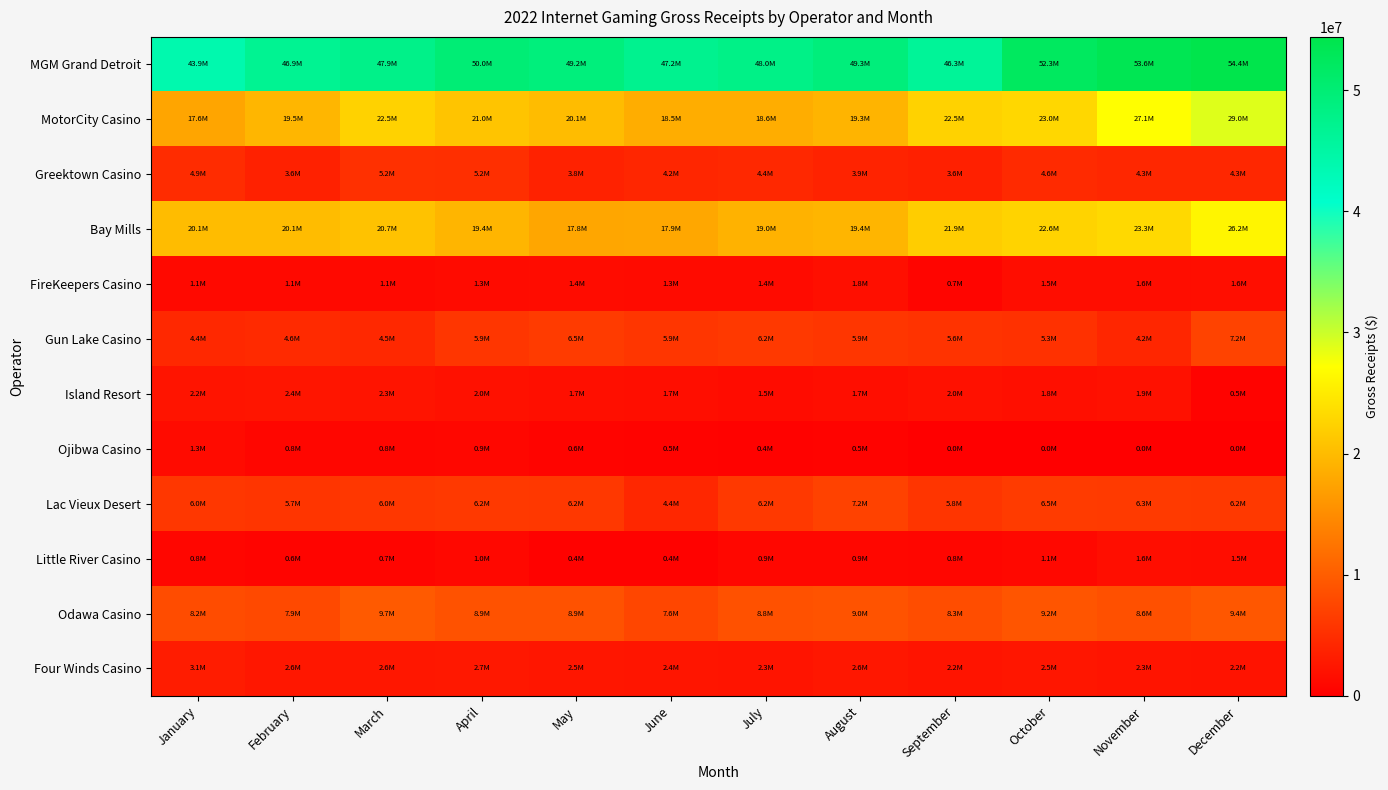

At which category is the sum across all series the highest?

December